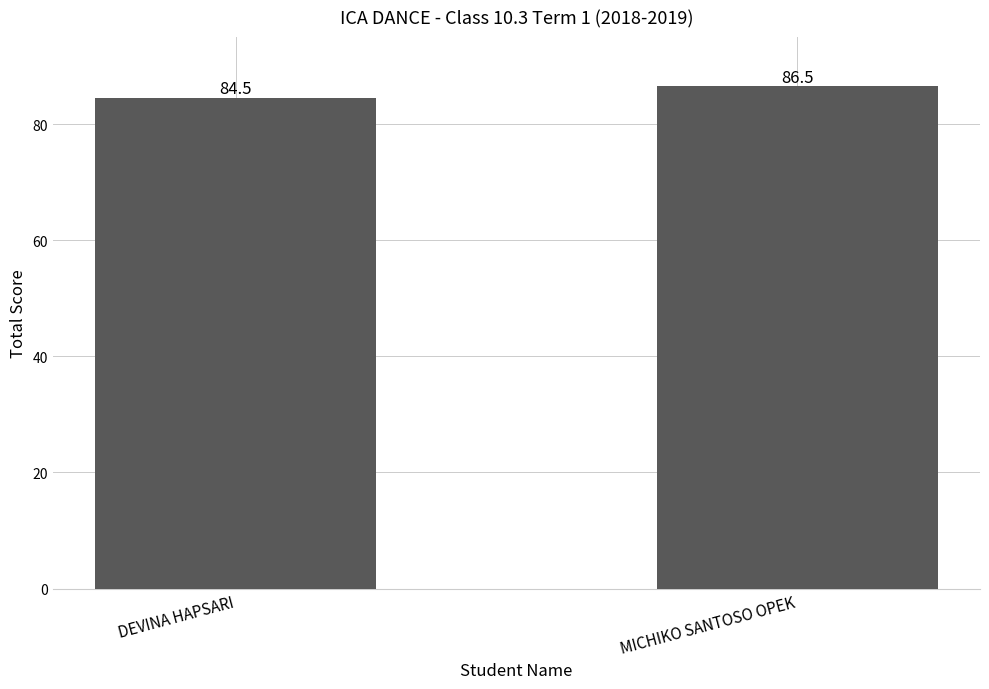

What is the label of the 1st bar from the right?

MICHIKO SANTOSO OPEK